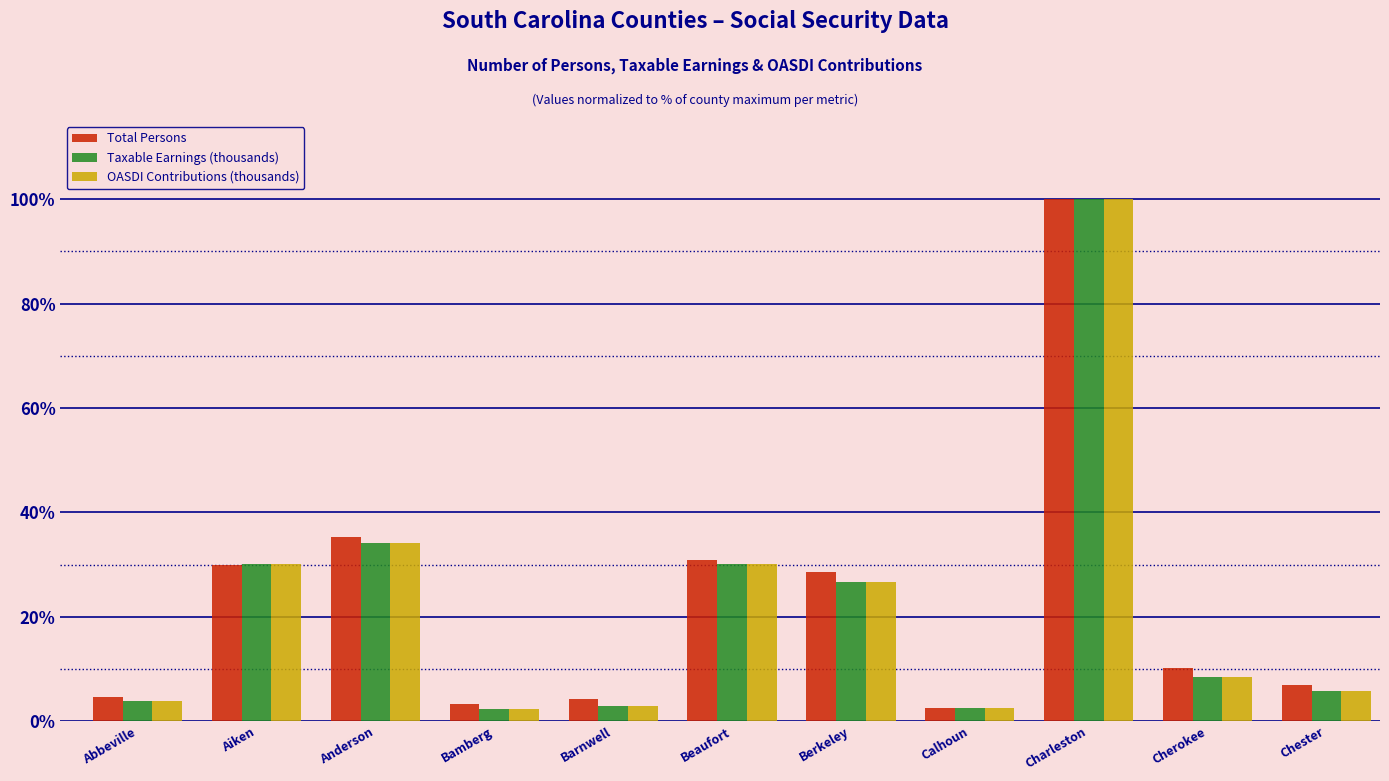

What is the sum of all OASDI Contributions (thousands) values?

246.8